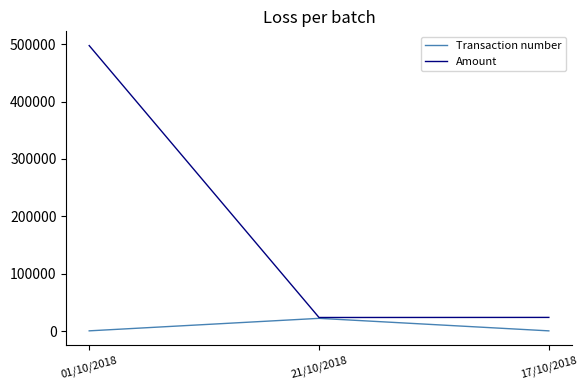

Which series changed the most between 01/10/2018 and 21/10/2018?

Amount